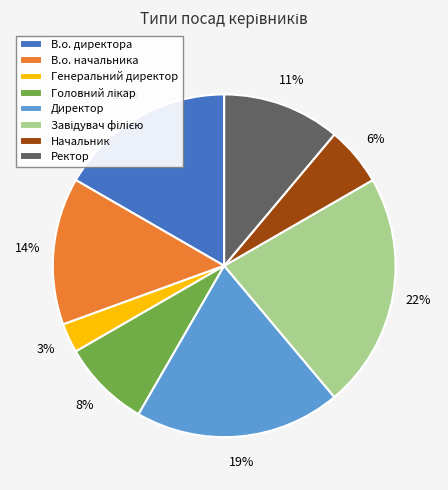

Which slice is the smallest?

Генеральний директор